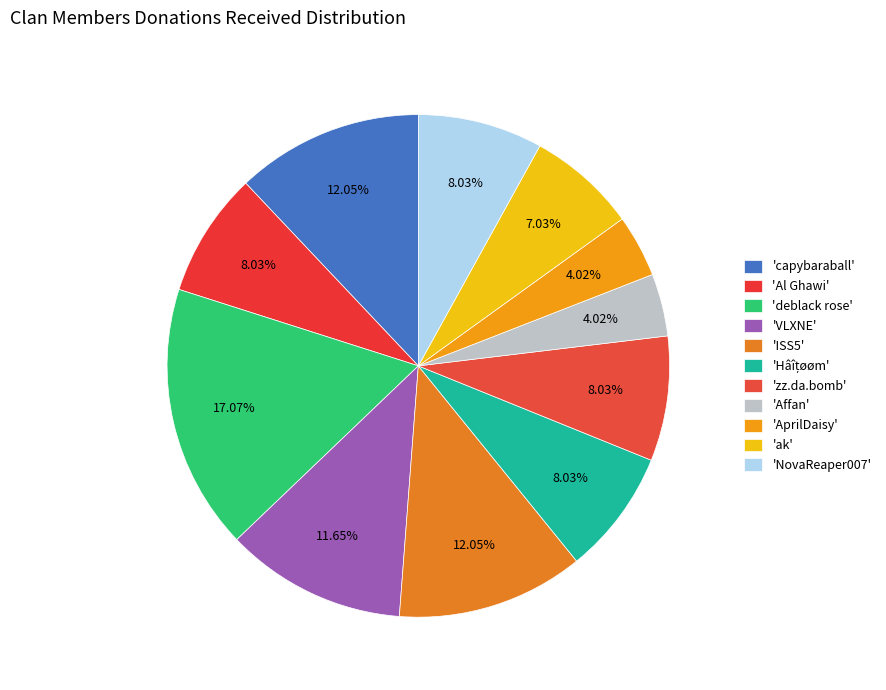

Count the number of slices in the pie.

11